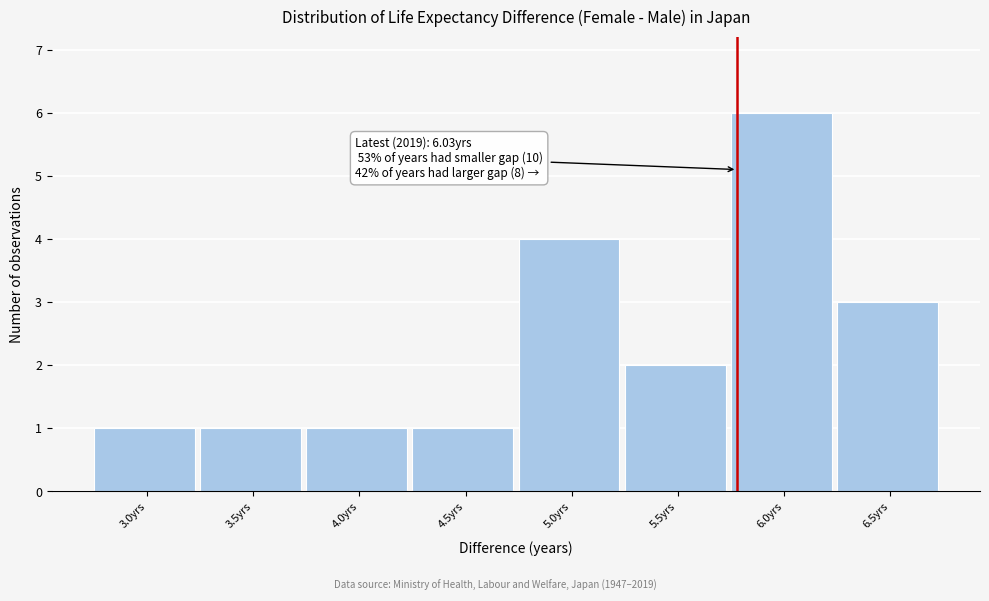

Reading right to left, transcribe all the data shown in this chart.

6.5yrs=3	6.0yrs=6	5.5yrs=2	5.0yrs=4	4.5yrs=1	4.0yrs=1	3.5yrs=1	3.0yrs=1